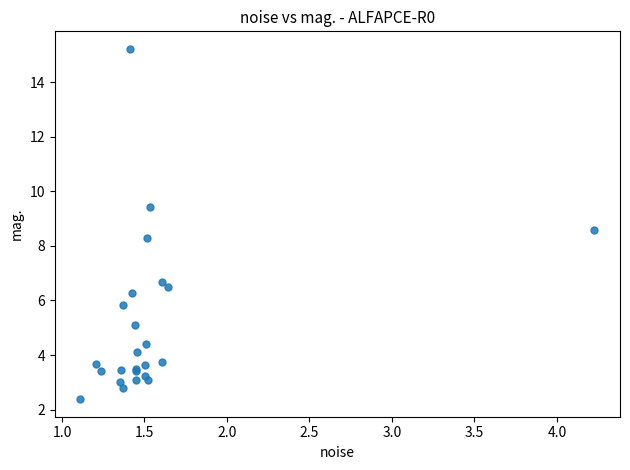

What Y value in the scatter plot is closest to 8?

8.3